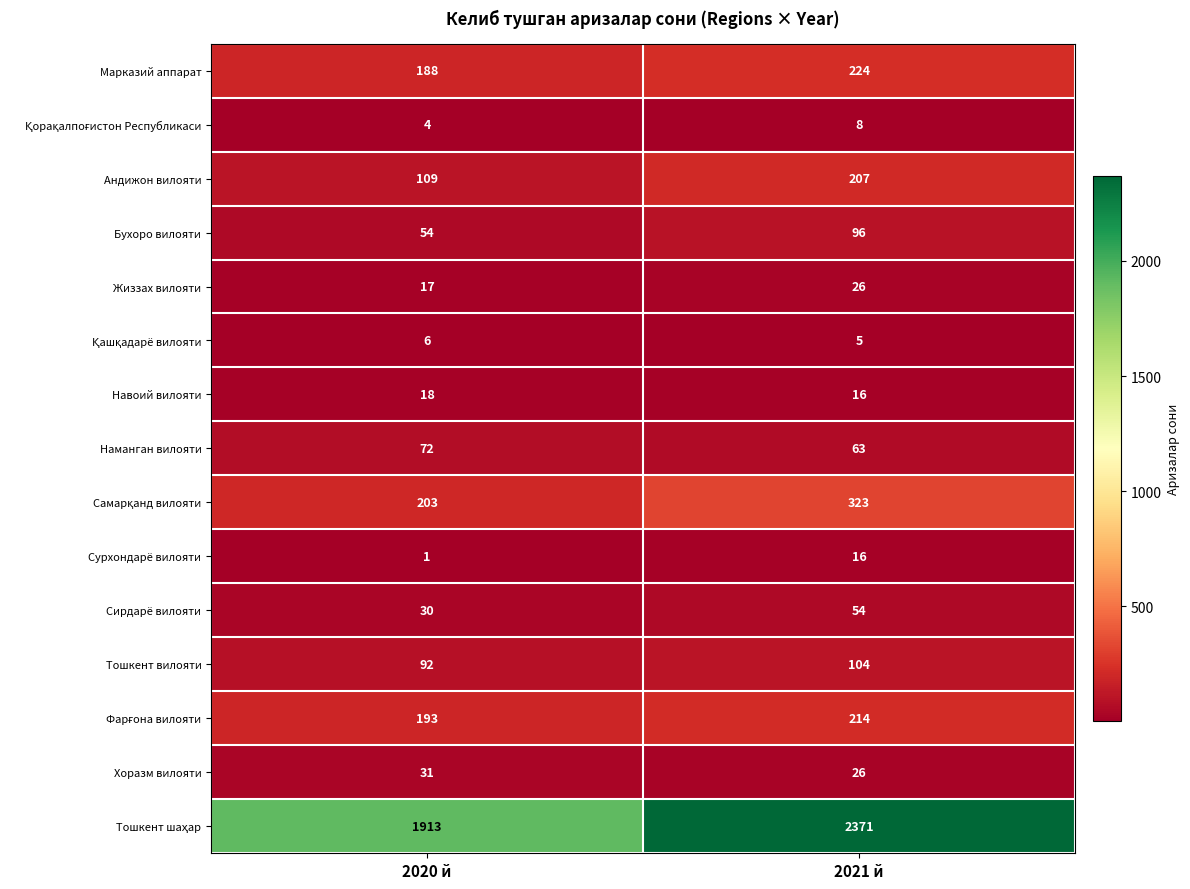

At which category is the sum across all series the highest?

2021 й